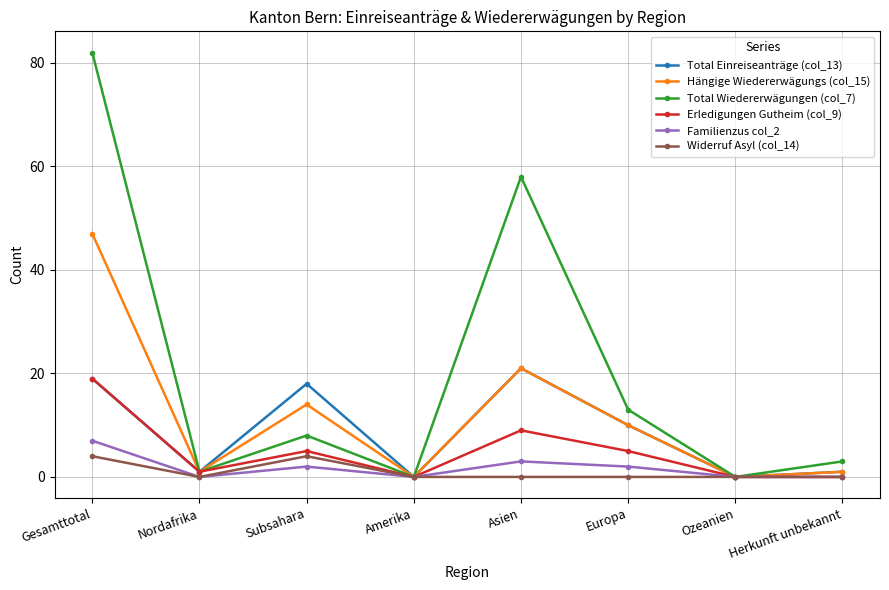

Is it true that Total Einreiseanträge (col_13) equals 10 at Europa?

True